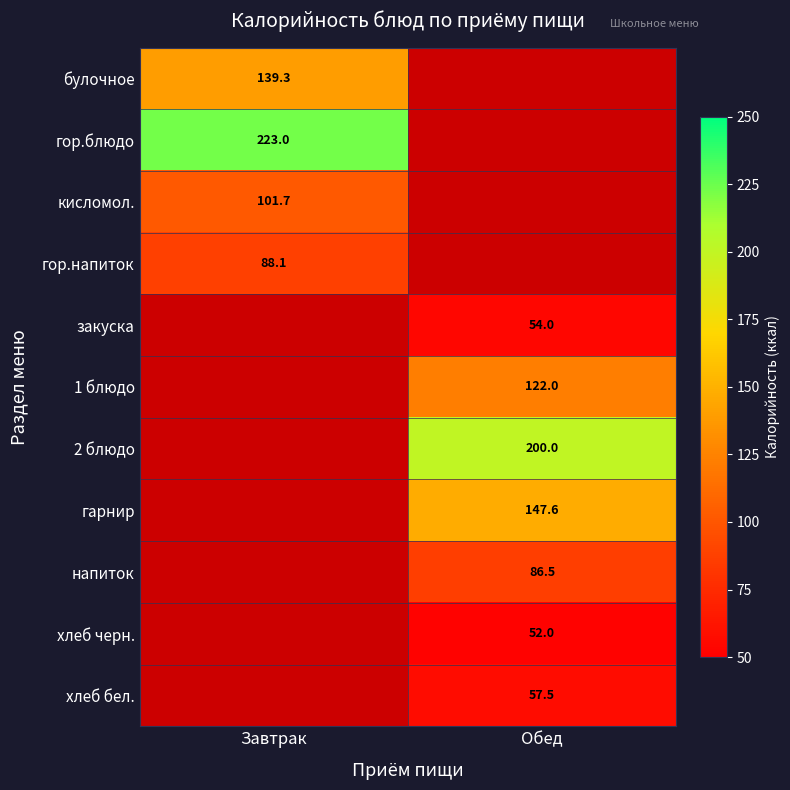

The булочное series shows 213.7 at Завтрак. True or false?

False